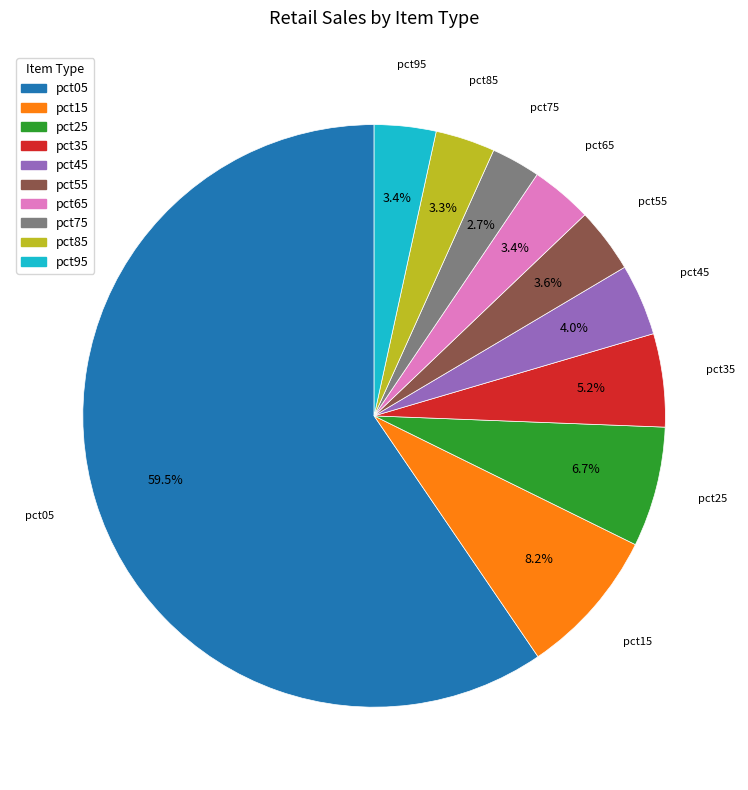

Is there a majority slice in this chart?

Yes